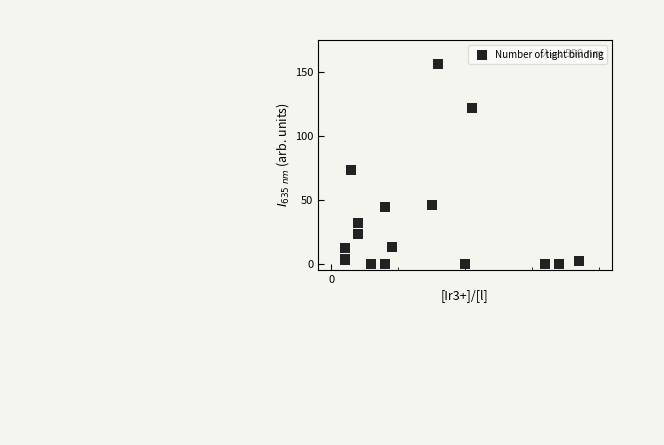

What Y value in the scatter plot is closest to 78?

73